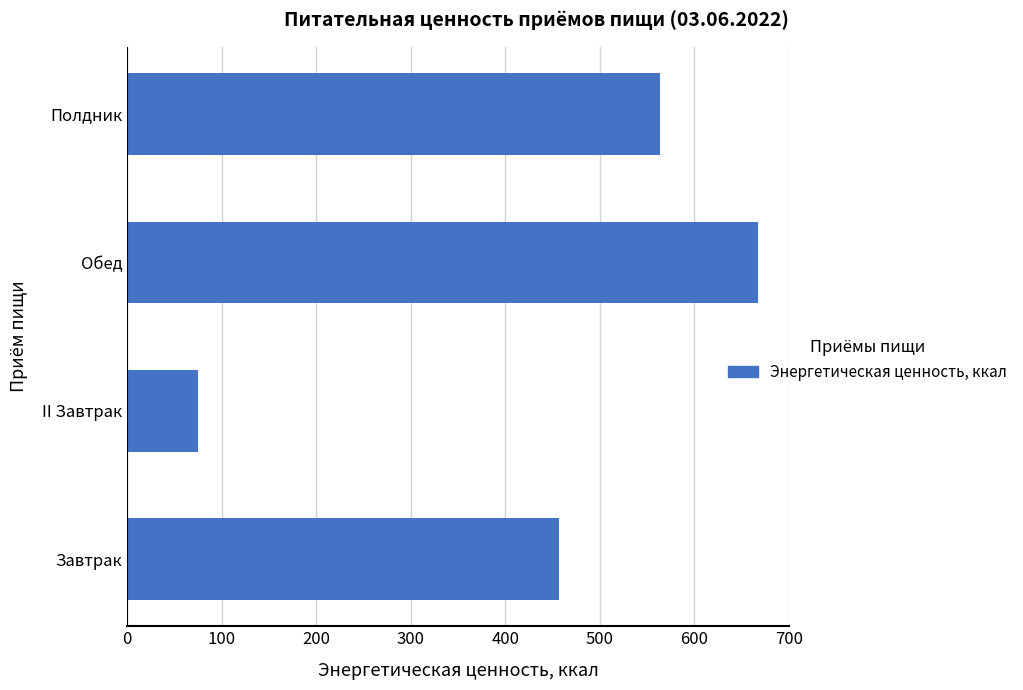

Which label corresponds to the smallest value in the chart?

II Завтрак